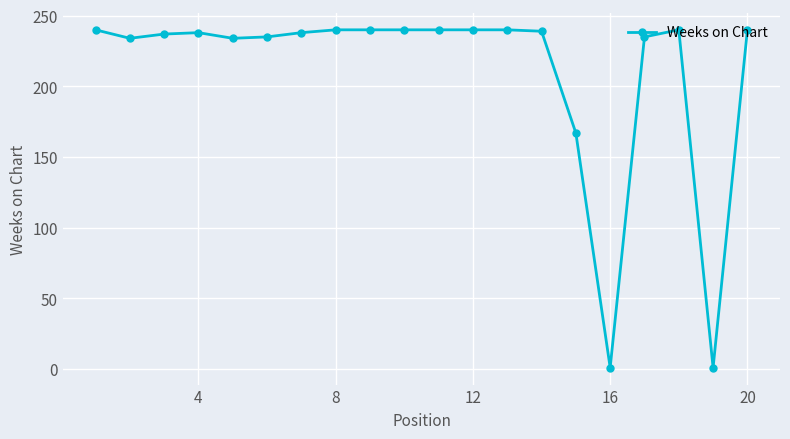

What is the average value?

211